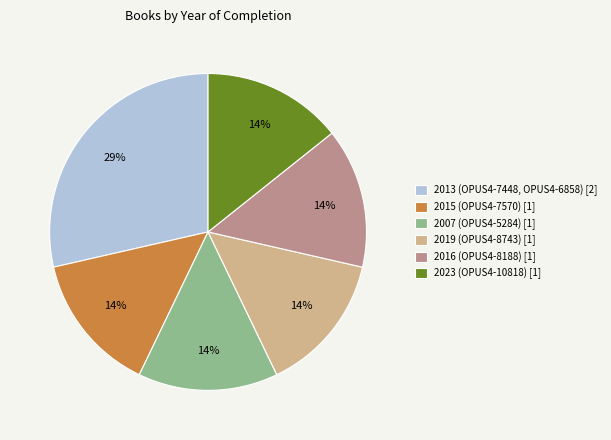

Does 2023 (OPUS4-10818) [1] account for over 50% of the chart?

No